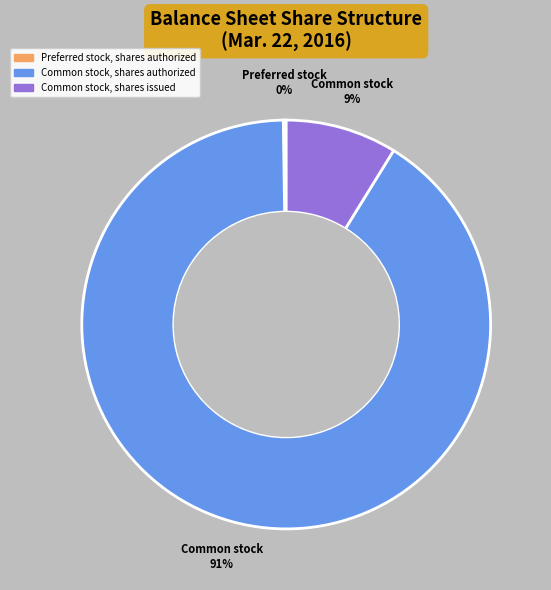

To the nearest percent, what is the difference between the largest and smallest slice percentages?

91%